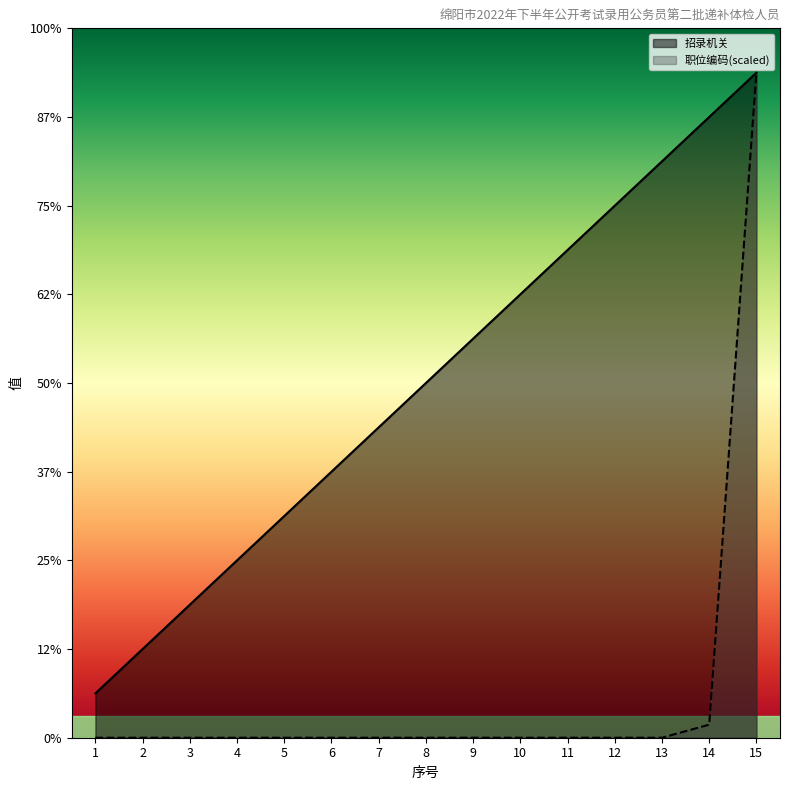

Reading right to left, extract all data points from this chart.

招录机关: 15.0	14.0	13.0	12.0	11.0	10.0	9.0	8.0	7.0	6.0	5.0	4.0	3.0	2.0	1.0
职位编码: 15.0	0.3	0.0	0.0	0.0	0.0	0.0	0.0	0.0	0.0	0.0	0.0	0.0	0.0	0.0